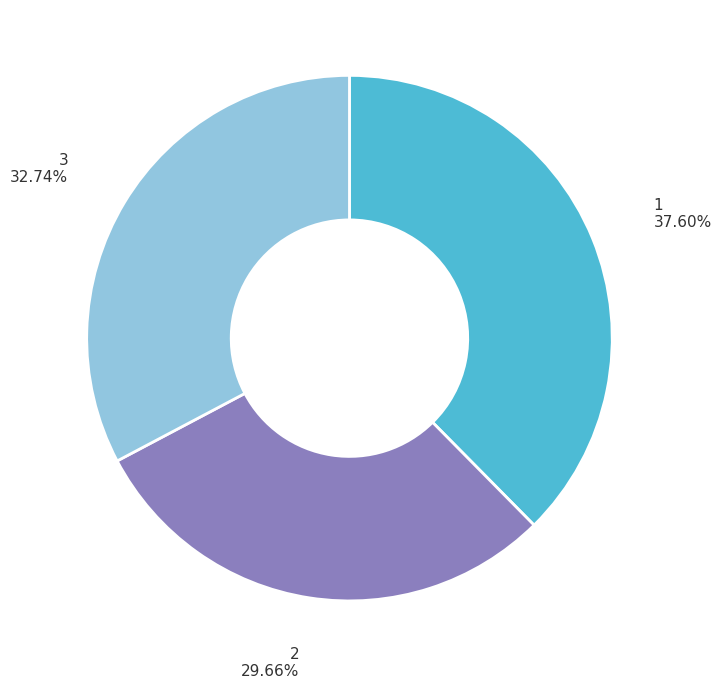

Combined, what portion of the pie is 1 and 3?

70.3%